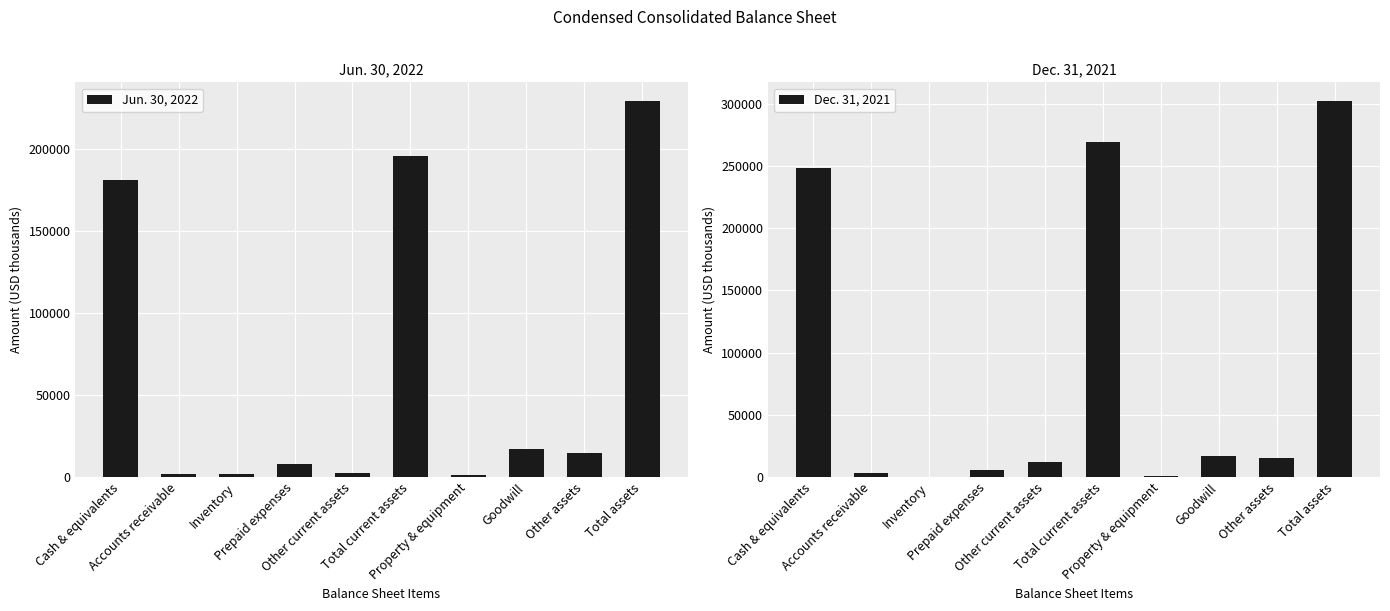

What position from the left is Total assets?

10